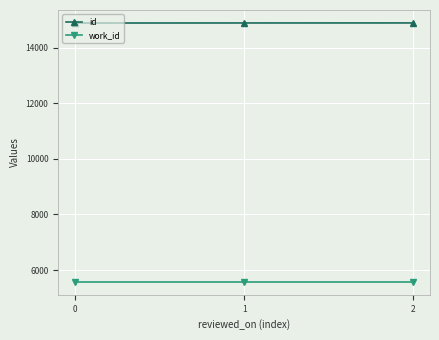

What is the difference between the highest and lowest values at 2?

9318